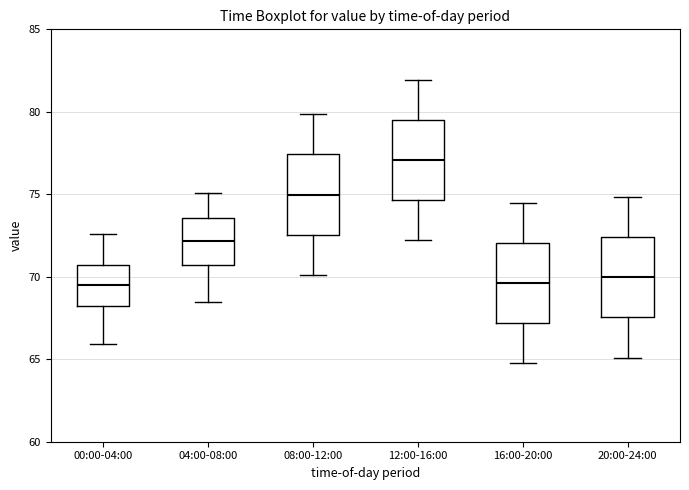

Reading left to right, transcribe this box plot: for each box, give where its median line is, the range the box spans, and where its two whiskers end, as read against the y-axis. The values are not printed on the chart, so give them approximately, as read against the axis.

00:00-04:00: median 69.5, box 68.0 to 70.5, whiskers 66.0 to 72.5
04:00-08:00: median 72.0, box 70.5 to 73.5, whiskers 68.5 to 75.0
08:00-12:00: median 75.0, box 72.5 to 77.5, whiskers 70.0 to 80.0
12:00-16:00: median 77.0, box 74.5 to 79.5, whiskers 72.0 to 82.0
16:00-20:00: median 69.5, box 67.0 to 72.0, whiskers 65.0 to 74.5
20:00-24:00: median 70.0, box 67.5 to 72.5, whiskers 65.0 to 75.0